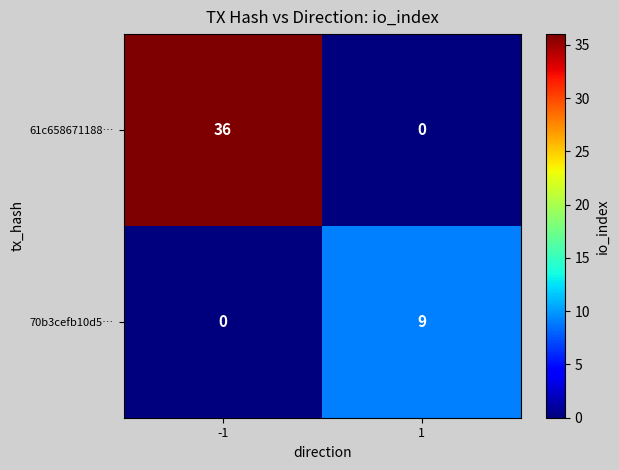

What is the total value across all series at -1?

36